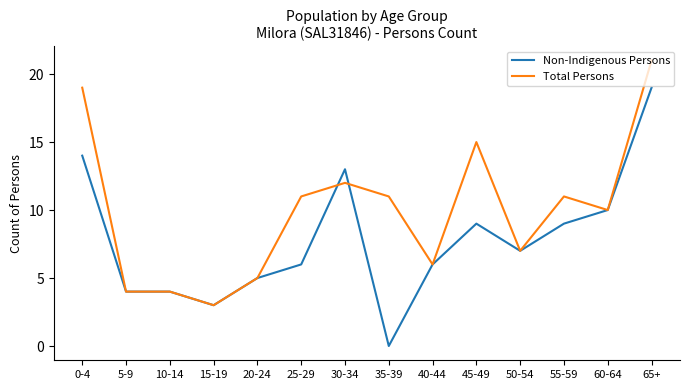

What is the difference between the maximum and minimum values in the Non-Indigenous Persons series?

19